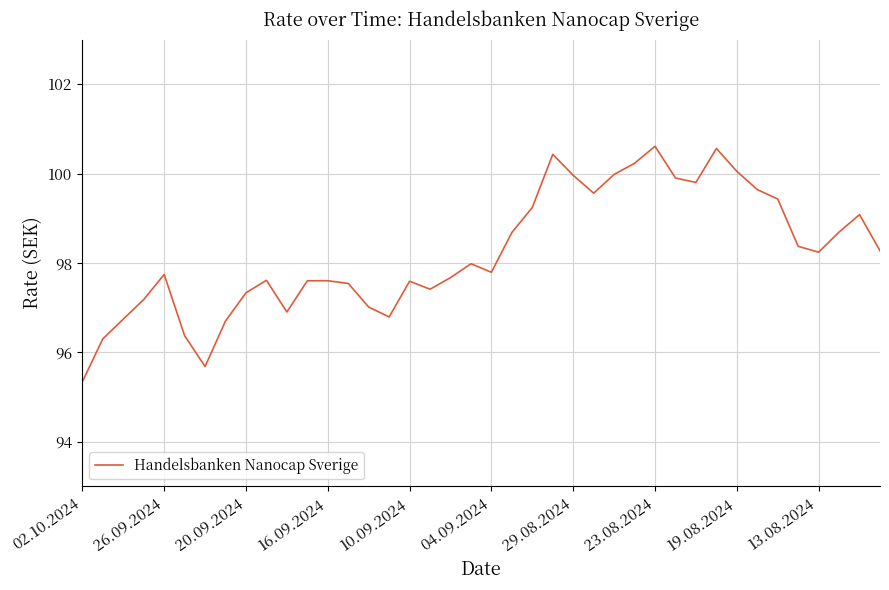

What is the difference between the maximum and minimum values?

5.3